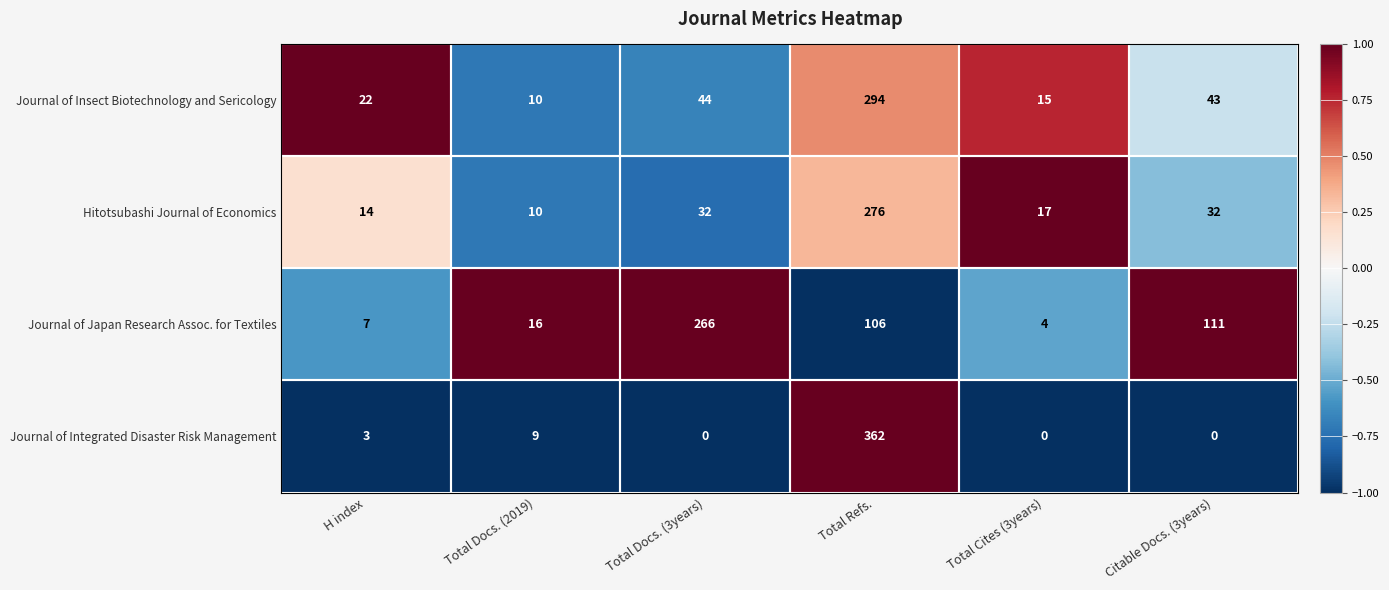

At which category does the chart reach its peak across all series?

Total Refs.